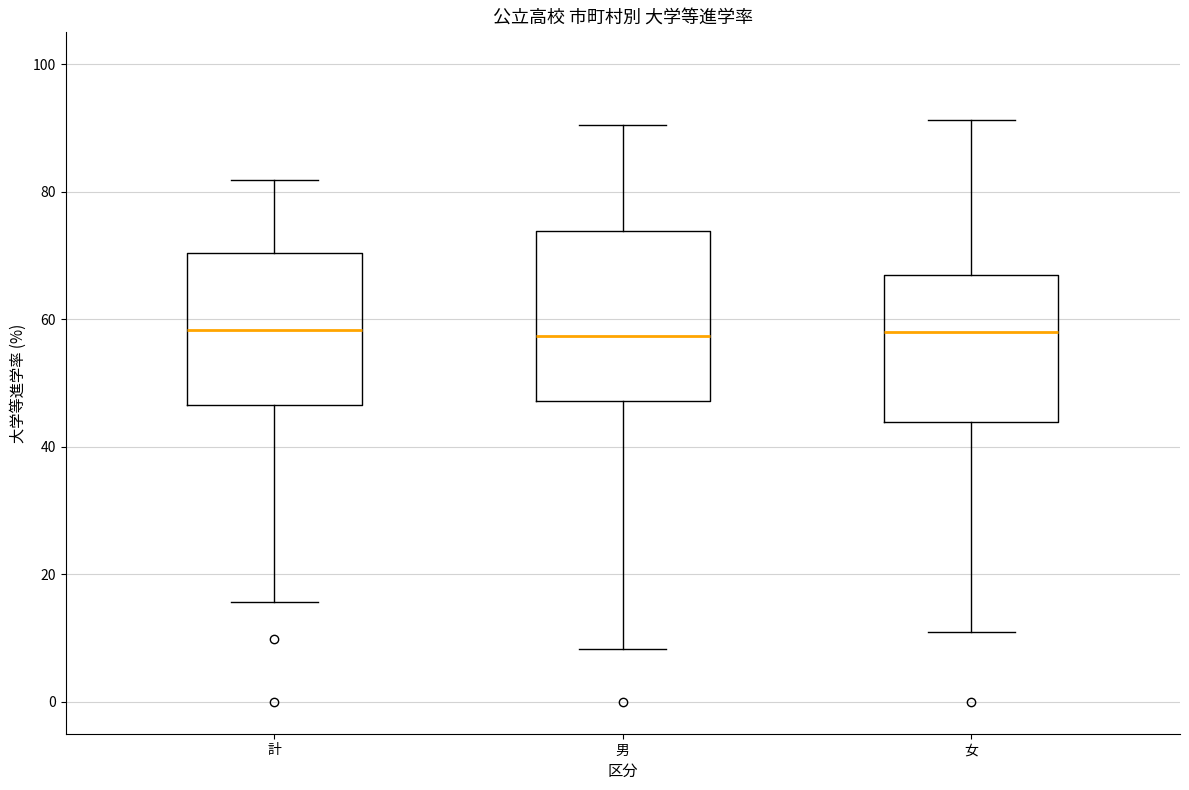

Where does the median line of the box for 女 sit on the y-axis? The values are not printed on the chart, so give them approximately, as read against the axis.

58